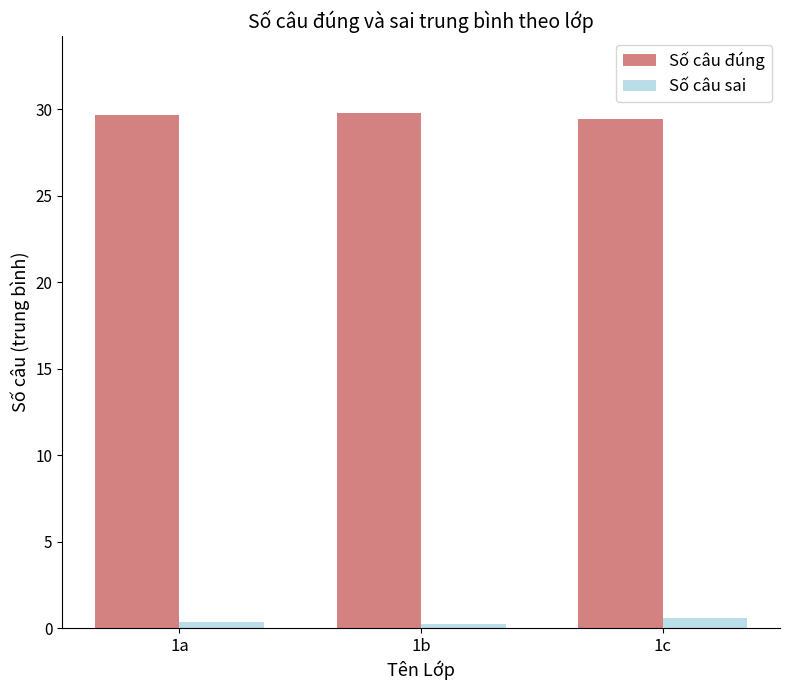

At how many categories does at least one series exceed 17?

3